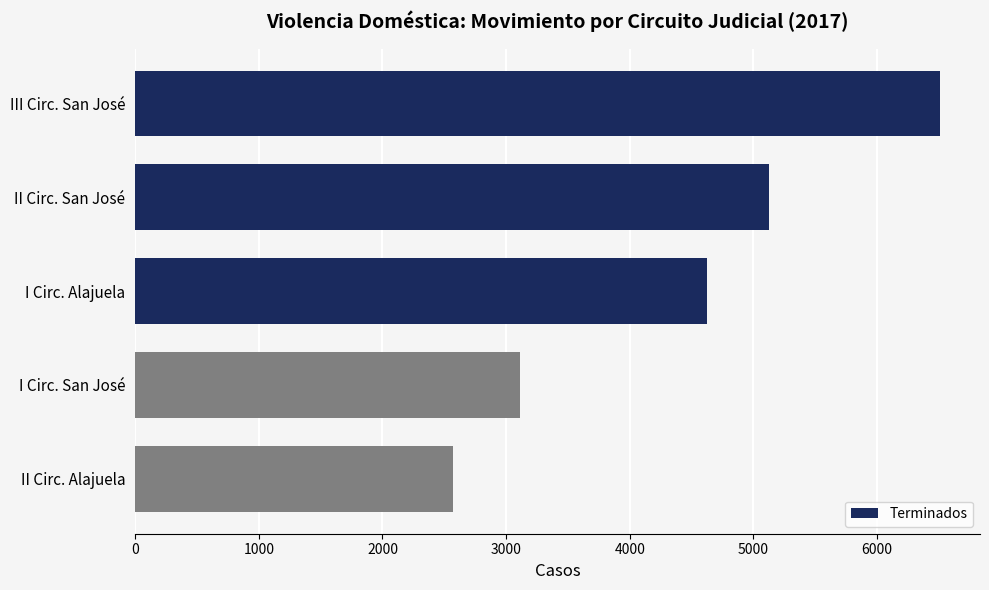

List the labels in order of value, smallest first.

II Circ. Alajuela, I Circ. San José, I Circ. Alajuela, II Circ. San José, III Circ. San José